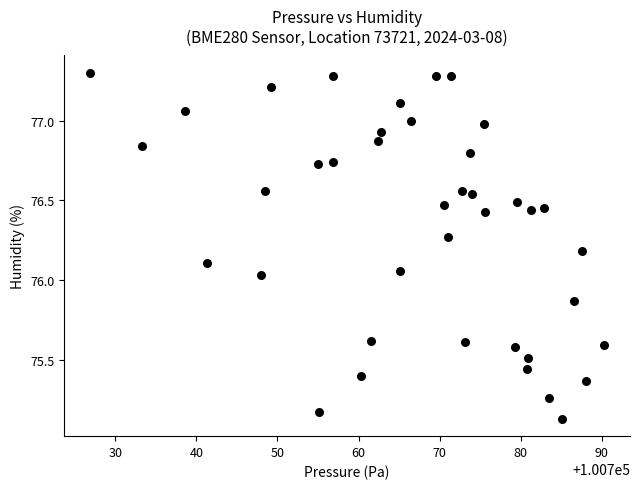

What is the range of Y values (max minus min)?

2.2